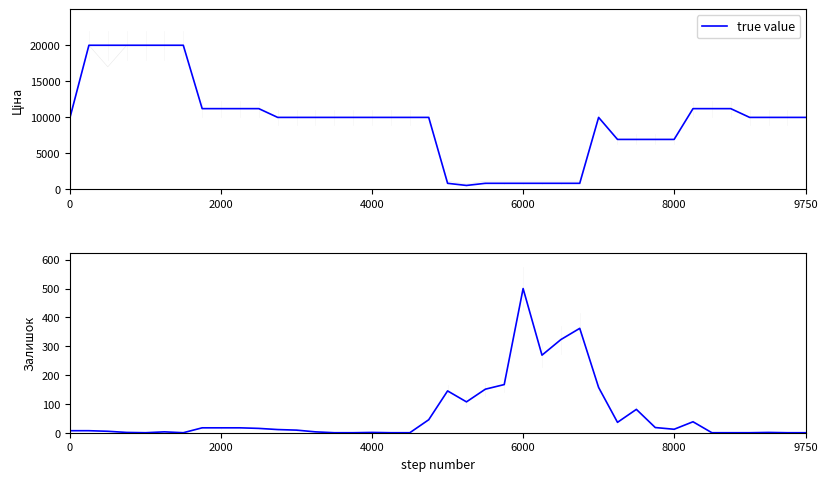

What is the minimum value for true value?

551.5